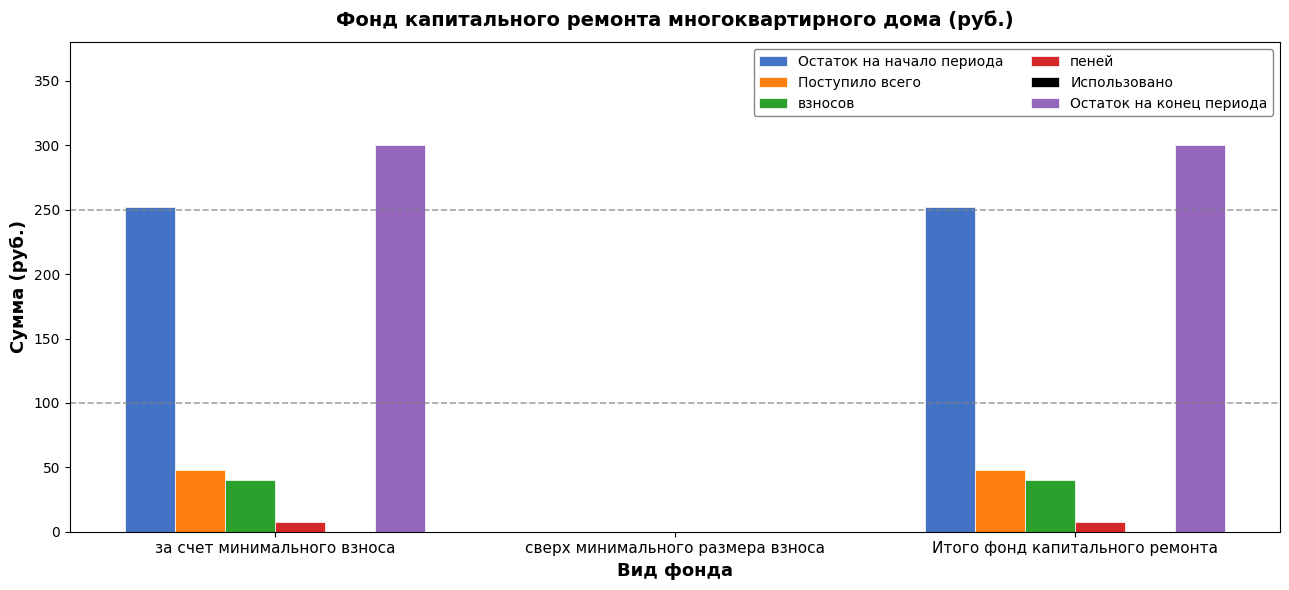

Is the value of Остаток на конец периода at за счет минимального взноса greater than the value of Остаток на начало периода at за счет минимального взноса?

Yes